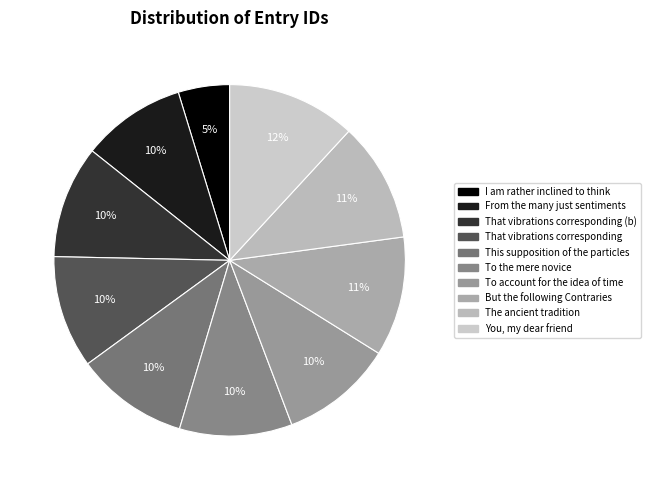

The This supposition of the particles slice represents 10% of the pie. True or false?

True